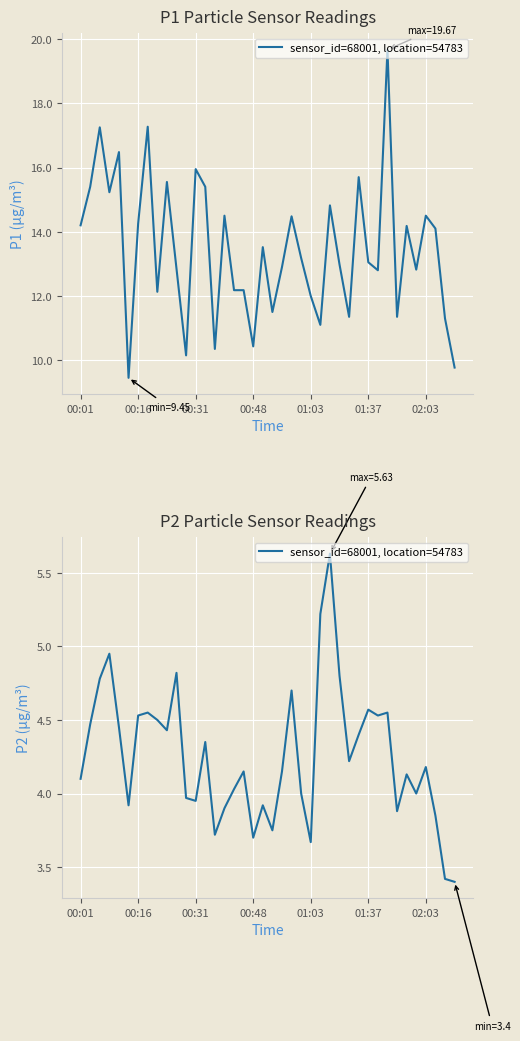

Does the chart display data point markers on the line(s)?

No